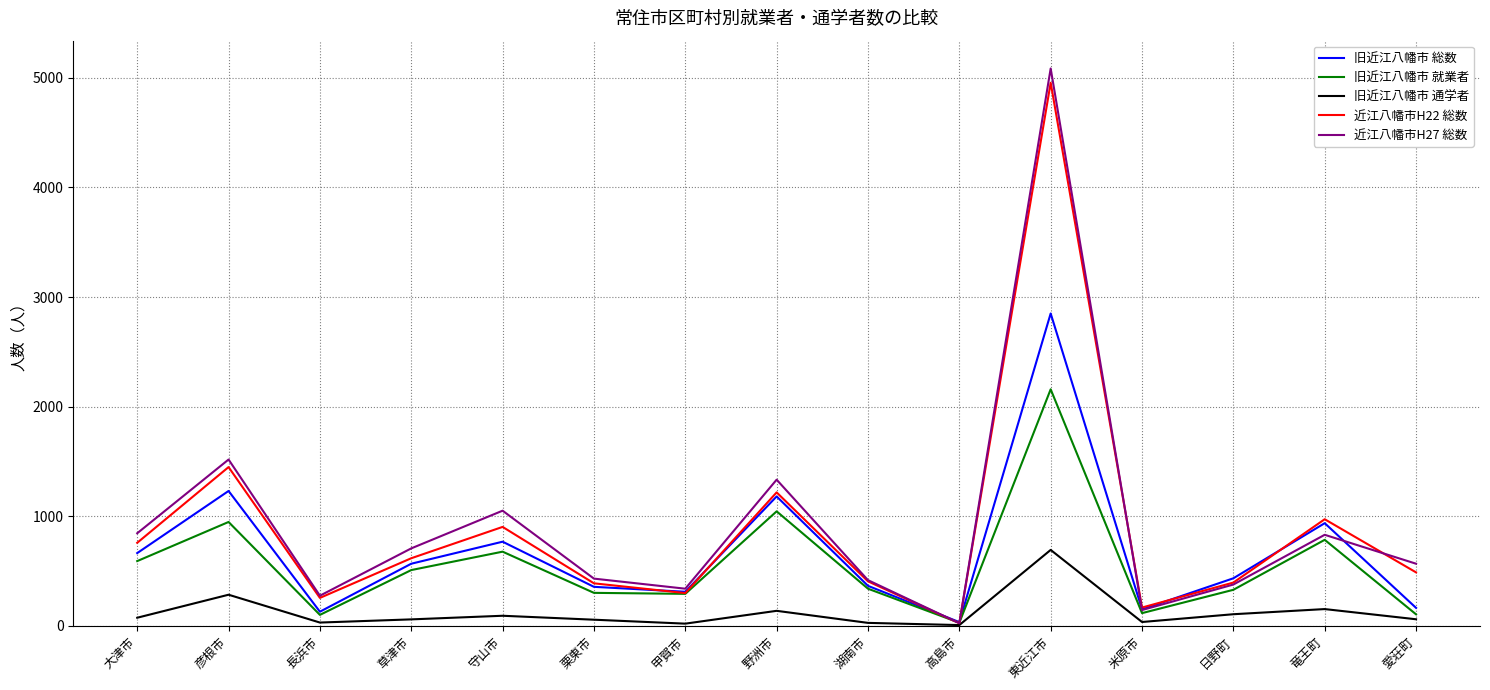

Which category has the highest value across all series?

東近江市